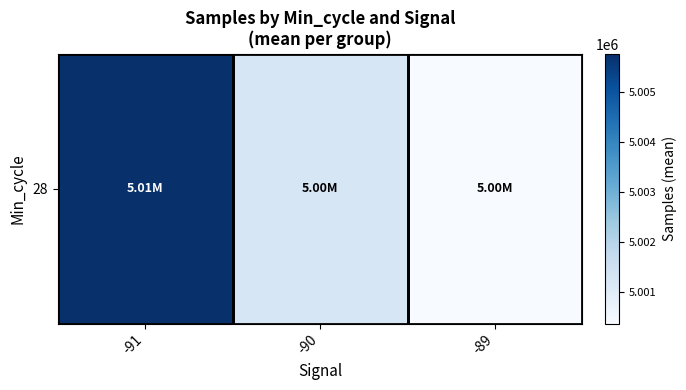

List the labels in order of value, smallest first.

-89, -90, -91